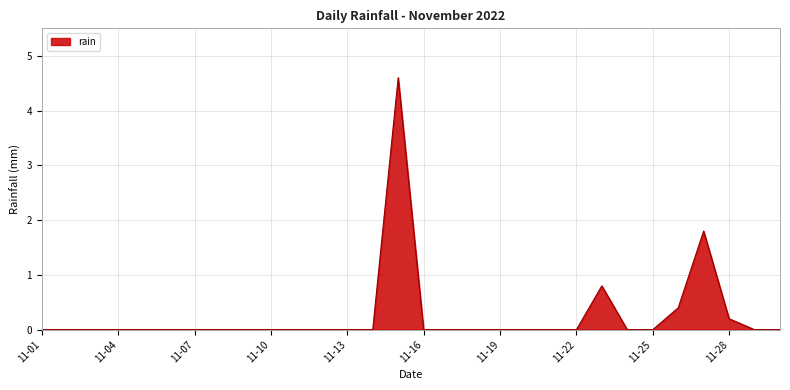

What is the maximum value shown in the chart?

4.6